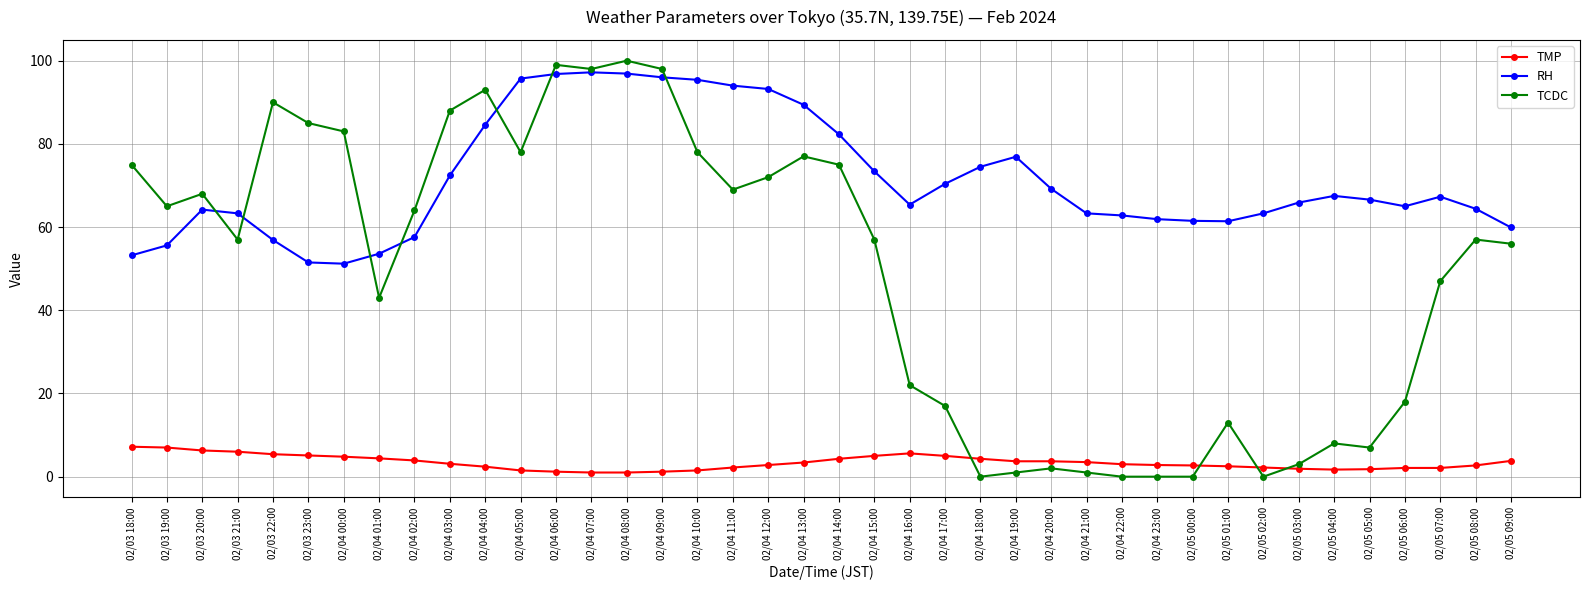

How many series are shown in this chart?

3